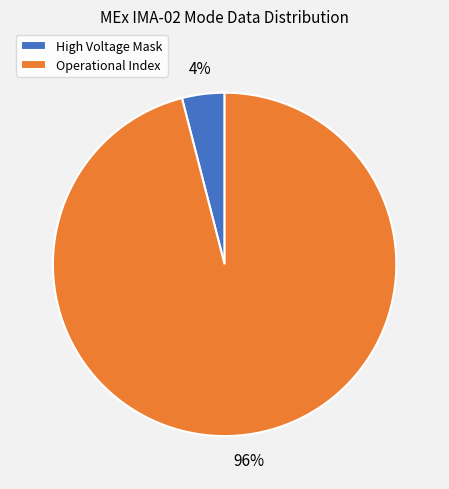

What is the ratio of the value at Operational Index to the value at High Voltage Mask?

24.0